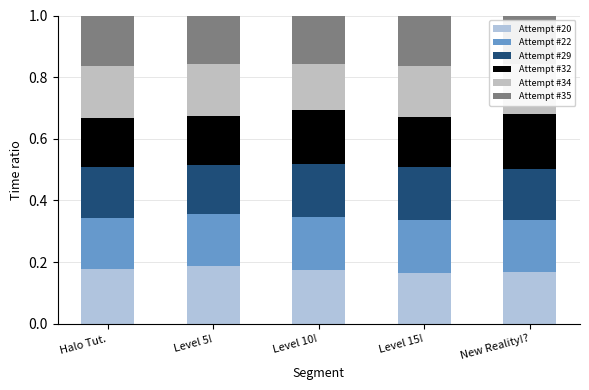

Count the number of categories in the chart.

5